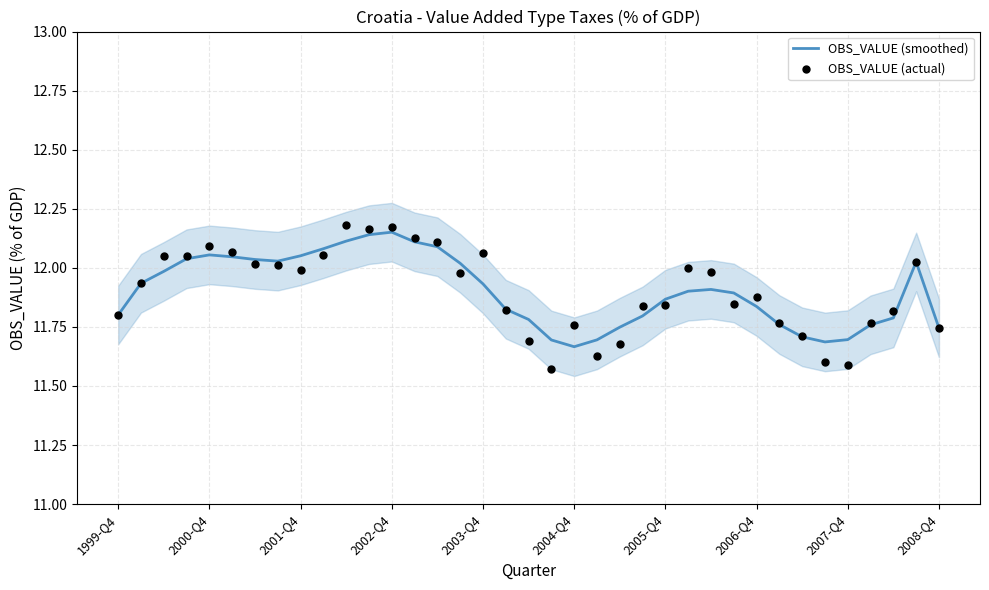

Which series reaches the minimum Y coordinate?

OBS_VALUE (actual)